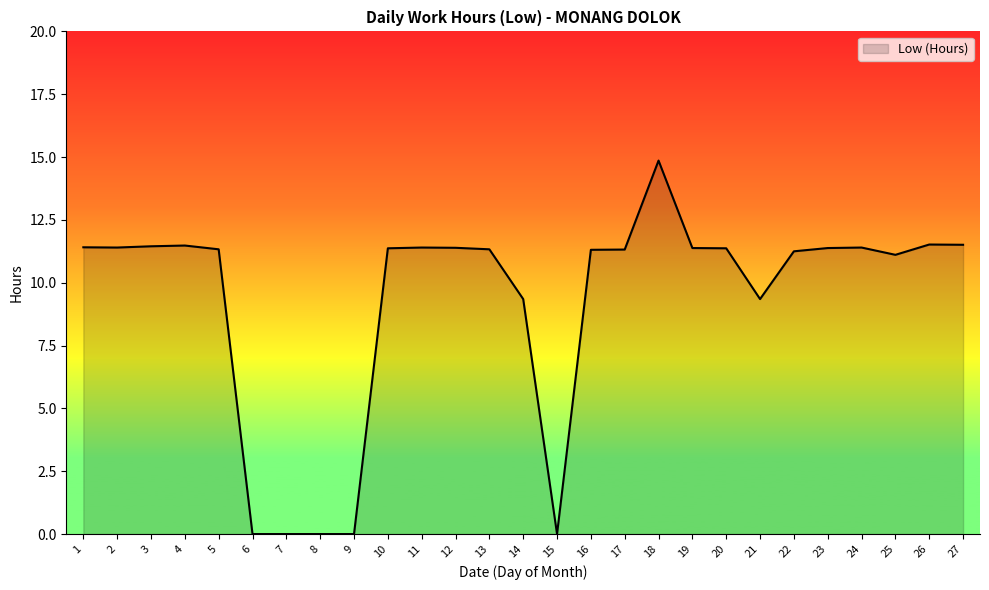

What is the maximum value shown in the chart?

14.9